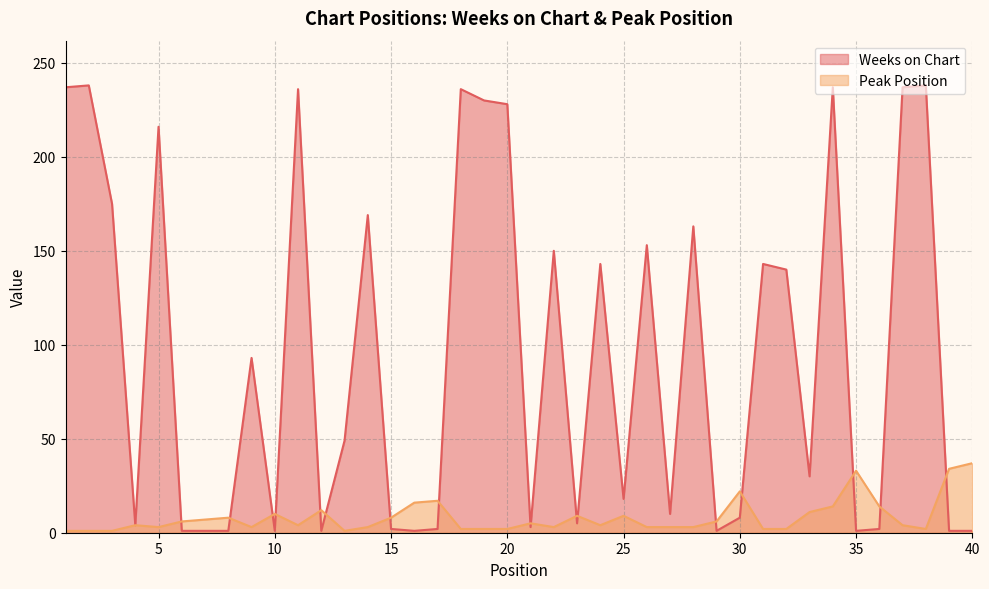

Reading left to right, what are all the values shown in this chart?

Weeks on Chart: 1=237	2=238	3=175	4=4	5=216	6=1	7=1	8=1	9=93	10=1	11=236	12=1	13=49	14=169	15=2	16=1	17=2	18=236	19=230	20=228	21=3	22=150	23=5	24=143	25=18	26=153	27=10	28=163	29=1	30=8	31=143	32=140	33=30	34=237	35=1	36=2	37=237	38=238	39=1	40=1
Peak Position: 1=1	2=1	3=1	4=4	5=3	6=6	7=7	8=8	9=3	10=10	11=4	12=12	13=1	14=3	15=8	16=16	17=17	18=2	19=2	20=2	21=5	22=3	23=9	24=4	25=9	26=3	27=3	28=3	29=6	30=22	31=2	32=2	33=11	34=14	35=33	36=14	37=4	38=2	39=34	40=37